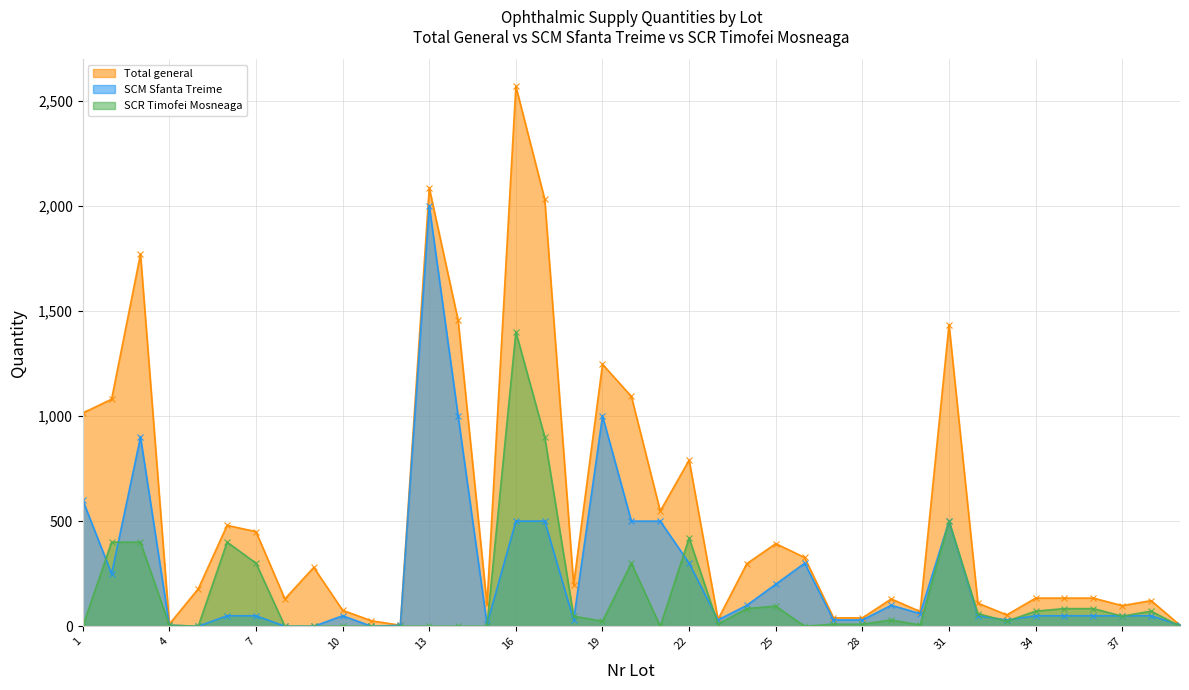

Reading left to right, extract all data points from this chart.

Total general: 1=1014	2=1080	3=1770	4=10	5=178	6=480	7=450	8=130	9=280	10=76	11=26	12=5	13=2085	14=1455	15=104	16=2568	17=2030	18=198	19=1246	20=1093	21=548	22=790	23=33	24=298	25=393	26=327	27=40	28=40	29=130	30=70	31=1435	32=110	33=54	34=134	35=134	36=134	37=98	38=122	39=5
SCM Sfanta Treime: 1=600	2=250	3=900	4=5	5=0	6=50	7=50	8=0	9=0	10=50	11=0	12=5	13=2000	14=1000	15=10	16=500	17=500	18=30	19=1000	20=500	21=500	22=300	23=30	24=100	25=200	26=300	27=30	28=30	29=100	30=60	31=500	32=50	33=30	34=50	35=50	36=50	37=50	38=50	39=5
SCR Timofei Mosneaga: 1=0	2=400	3=400	4=5	5=0	6=400	7=300	8=0	9=0	10=0	11=0	12=0	13=0	14=0	15=0	16=1400	17=900	18=48	19=24	20=300	21=0	22=420	23=10	24=84	25=96	26=0	27=10	28=10	29=30	30=6	31=500	32=60	33=24	34=72	35=84	36=84	37=48	38=72	39=0